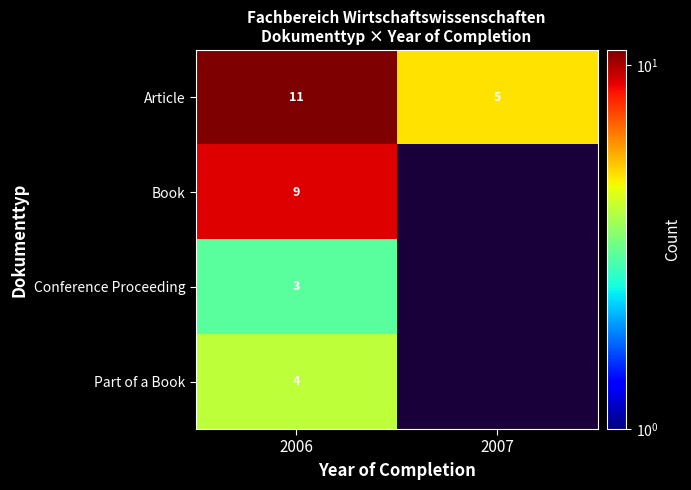

Between 2007 and 2006, which is larger?

2006